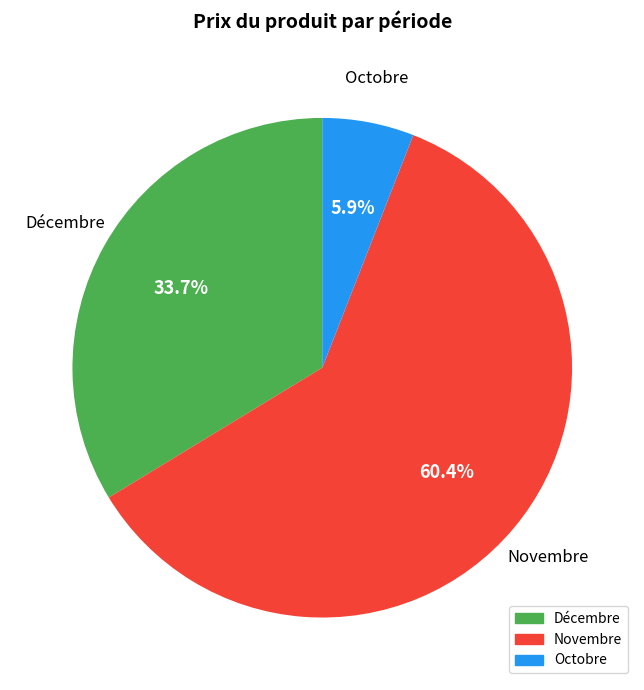

Does any single category account for the majority?

Yes